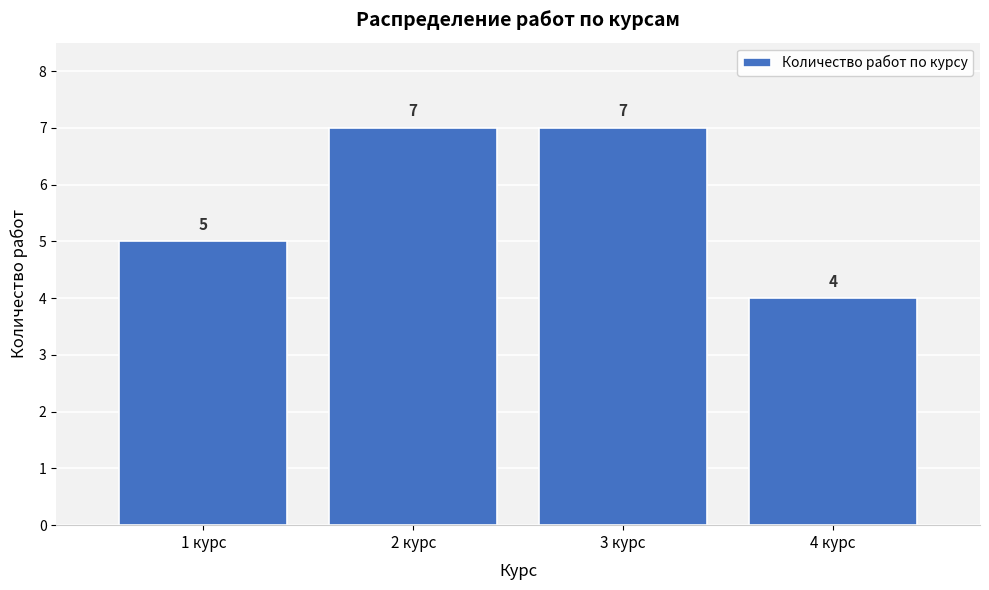

Reading right to left, extract all data points from this chart.

4	7	7	5